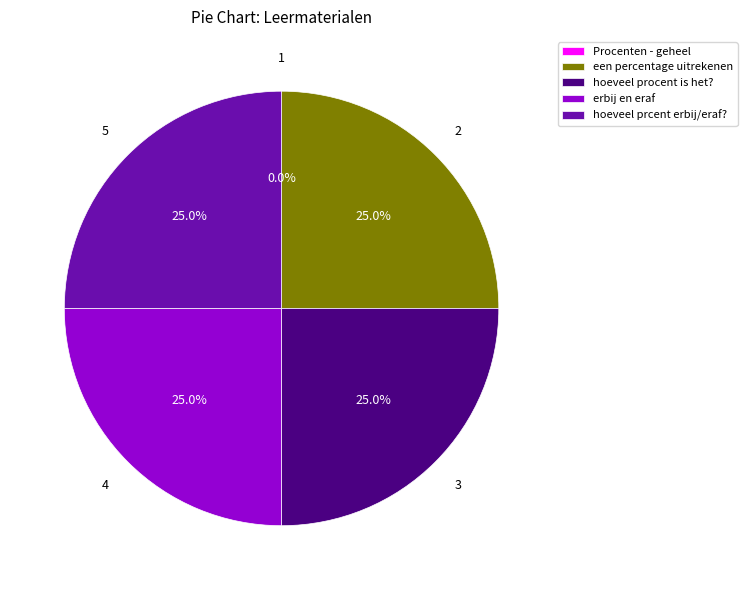

Is there a majority slice in this chart?

No